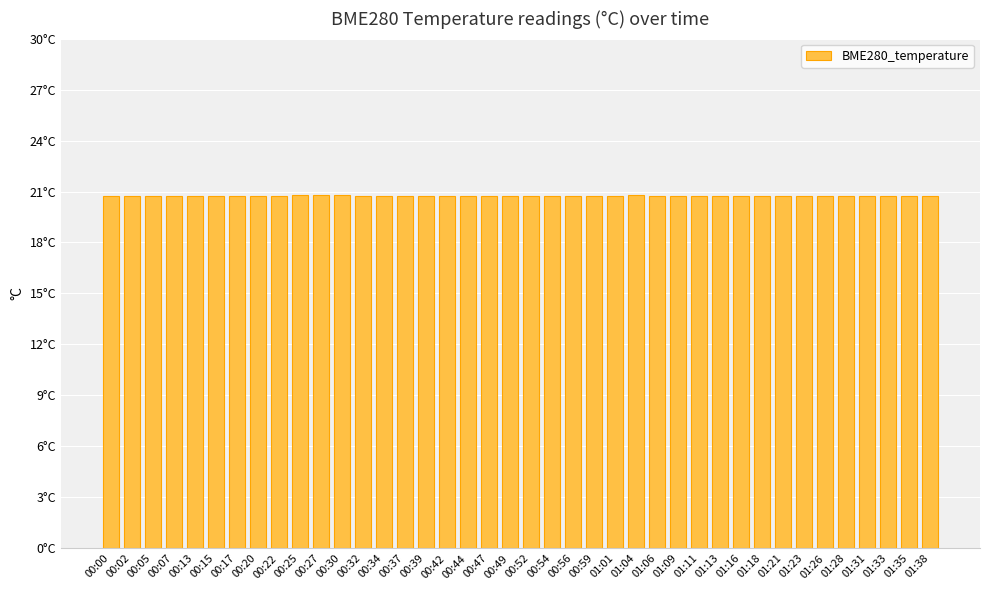

Does the chart contain any negative values?

No